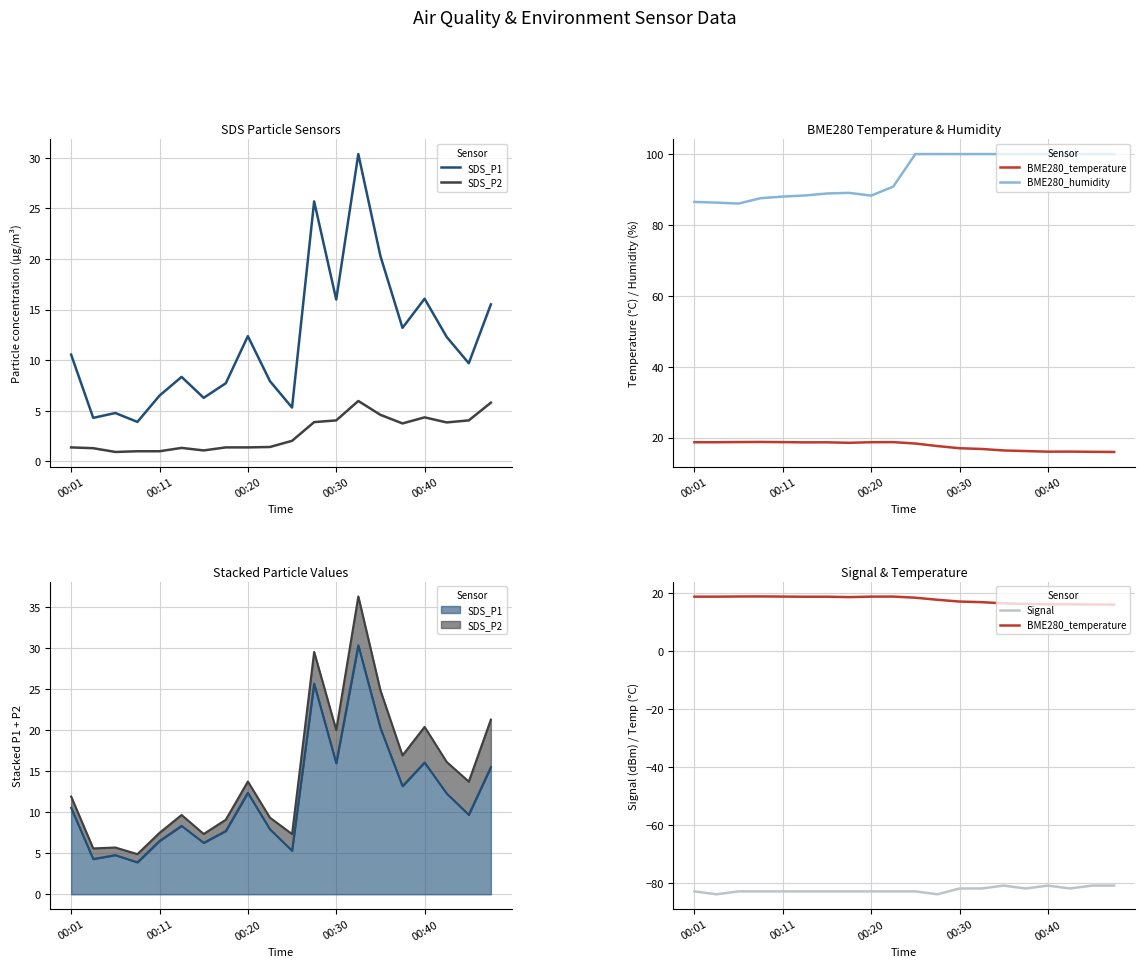

Reading right to left, transcribe all the data shown in this chart.

SDS_P1: 15.5	9.7	12.3	16.1	13.2	20.3	30.4	16.0	25.7	5.3	7.9	12.4	7.7	6.3	8.3	6.5	3.9	4.8	4.3	10.6
SDS_P2: 5.8	4.0	3.9	4.3	3.8	4.6	6.0	4.0	3.9	2.0	1.4	1.4	1.4	1.1	1.3	1.0	1.0	0.9	1.3	1.4
BME280_temperature: 15.9	16.0	16.1	16.0	16.2	16.4	16.8	17.0	17.6	18.3	18.7	18.7	18.5	18.7	18.7	18.7	18.8	18.7	18.7	18.7
BME280_humidity: 100.0	100.0	100.0	100.0	100.0	100.0	100.0	100.0	100.0	100.0	90.8	88.3	89.1	88.9	88.3	88.0	87.6	86.0	86.3	86.5
Signal: -81.0	-81.0	-82.0	-81.0	-82.0	-81.0	-82.0	-82.0	-84.0	-83.0	-83.0	-83.0	-83.0	-83.0	-83.0	-83.0	-83.0	-83.0	-84.0	-83.0